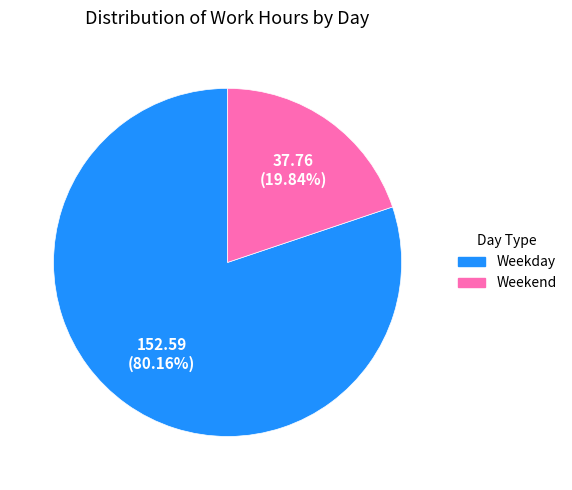

To the nearest percent, what is the difference between the largest and smallest slice percentages?

60%